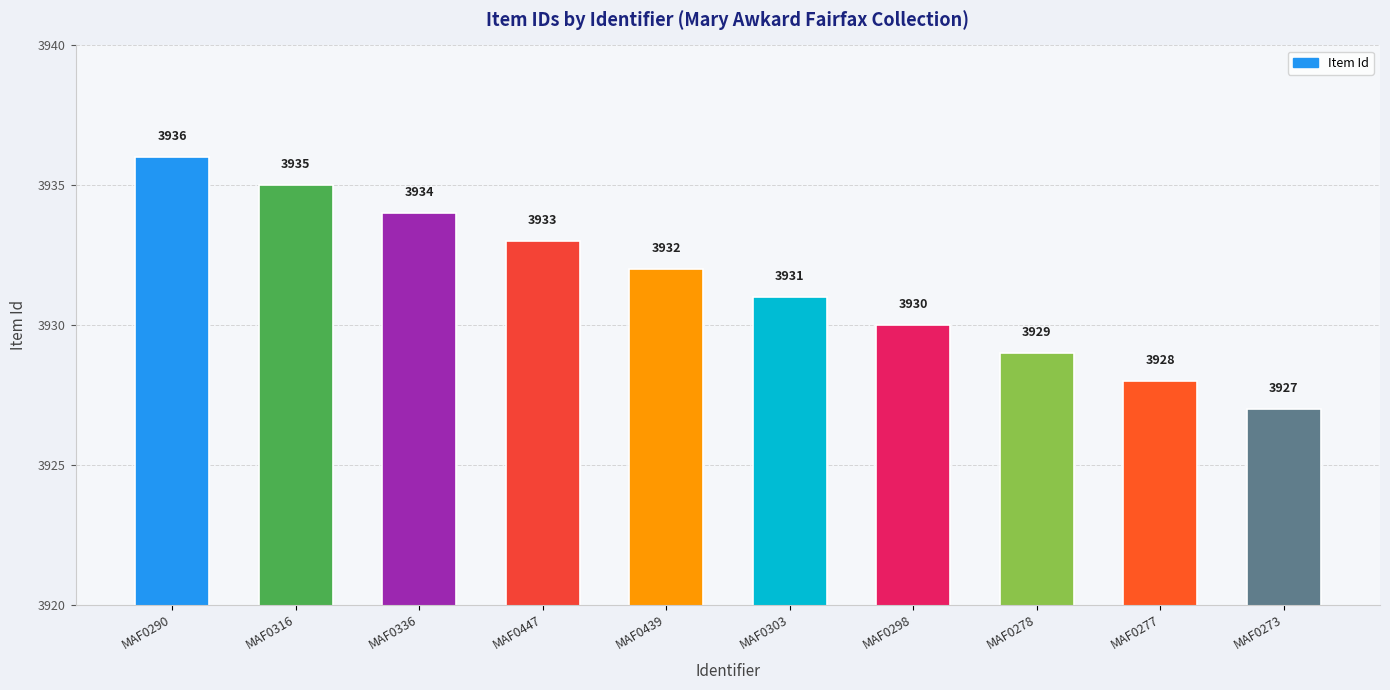

What is the ratio of the value at MAF0278 to the value at MAF0439?

1.0